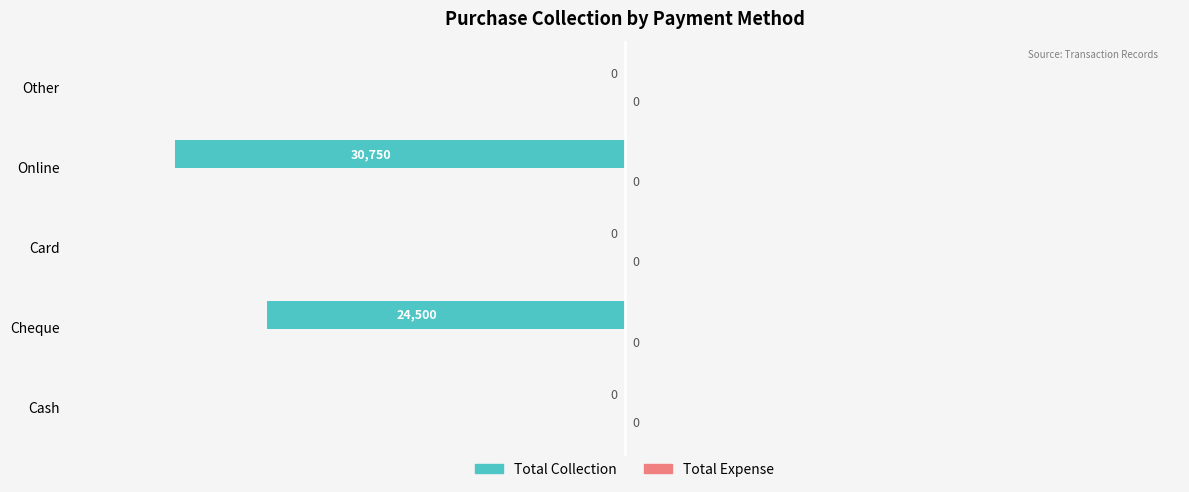

Between Online and Card, which is larger?

Card